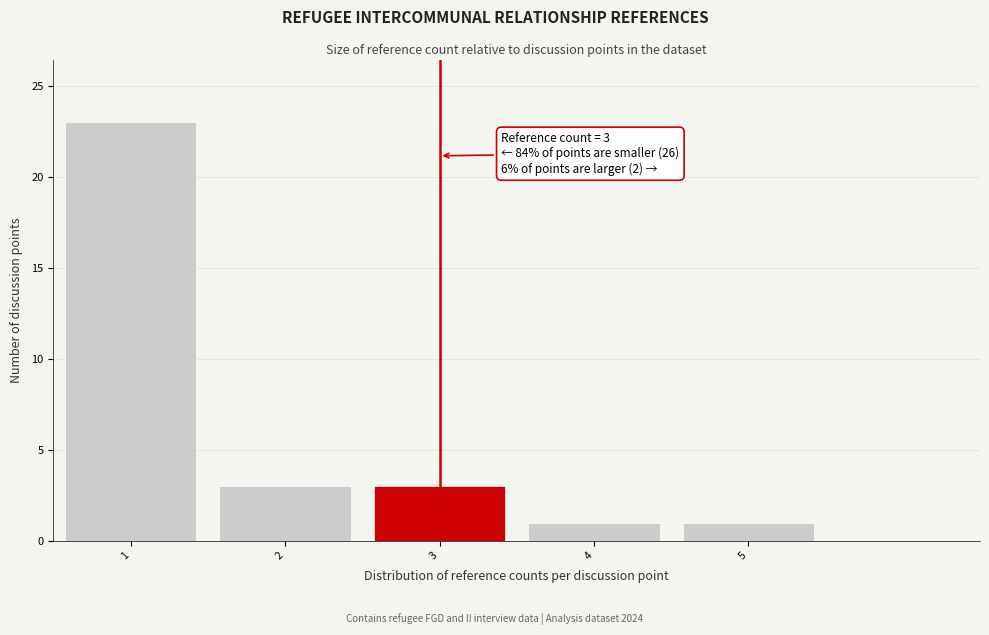

Which range on the x-axis has the tallest bar?

0.5 to 1.5